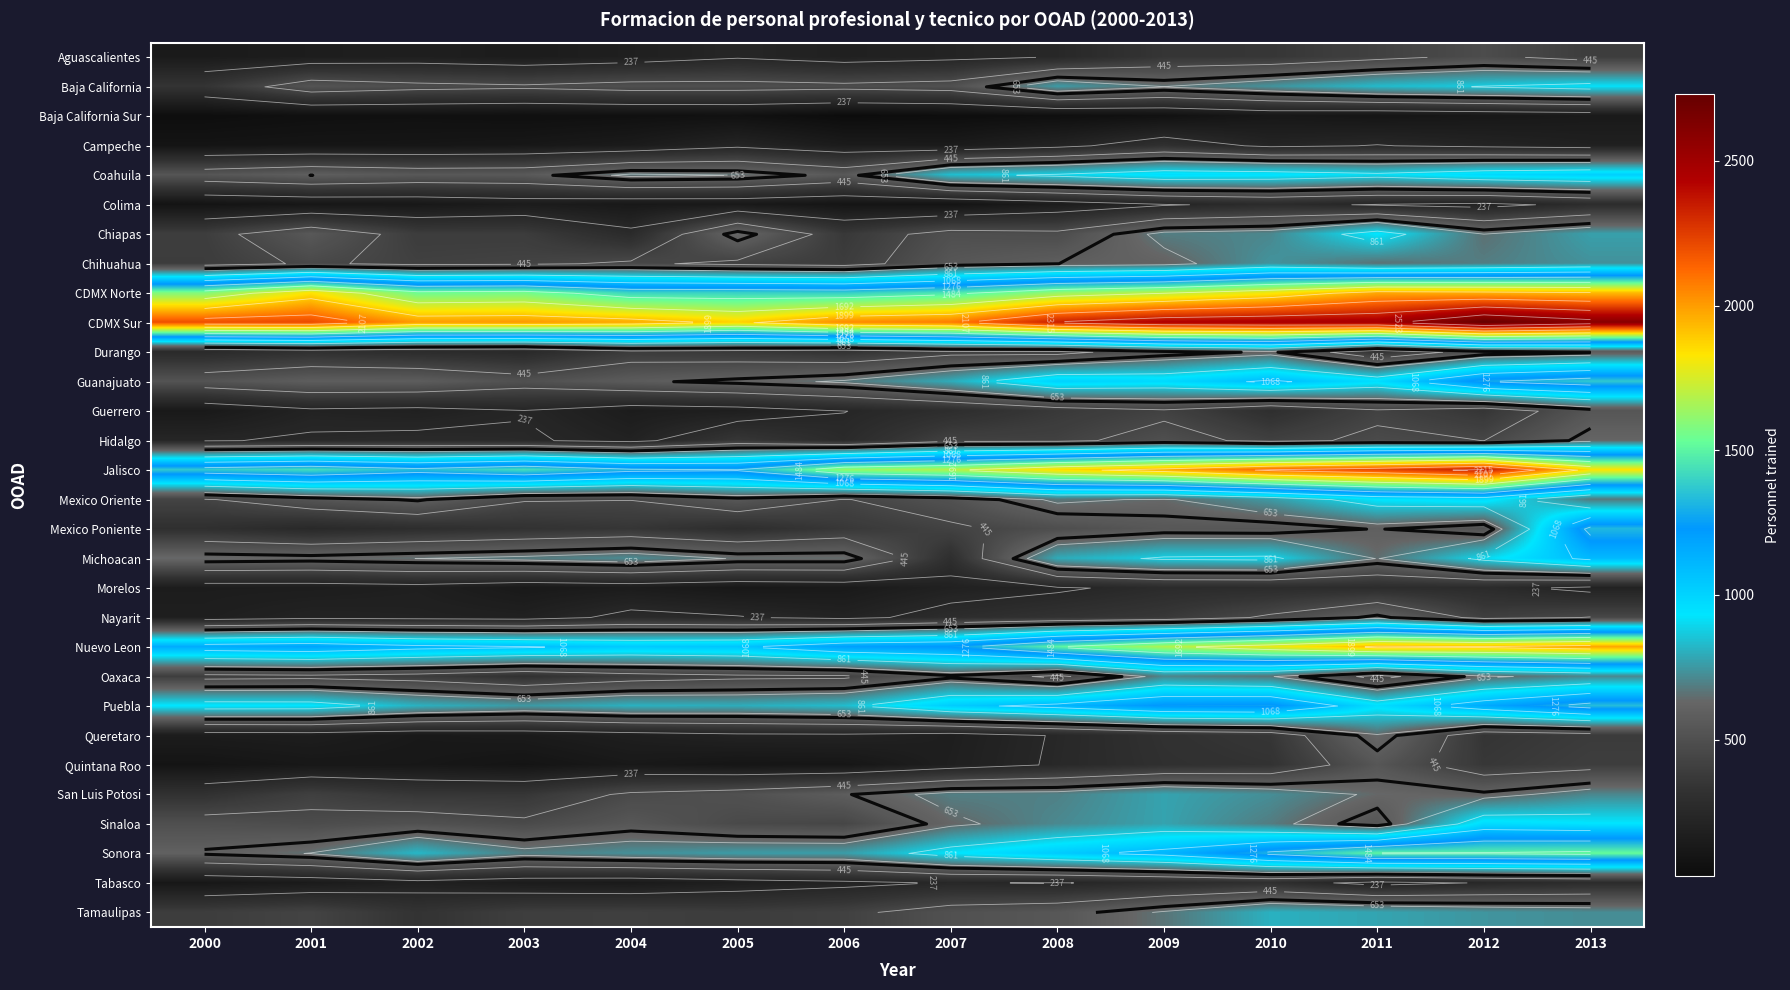

Between 2007 and 2001, which is larger?

2007